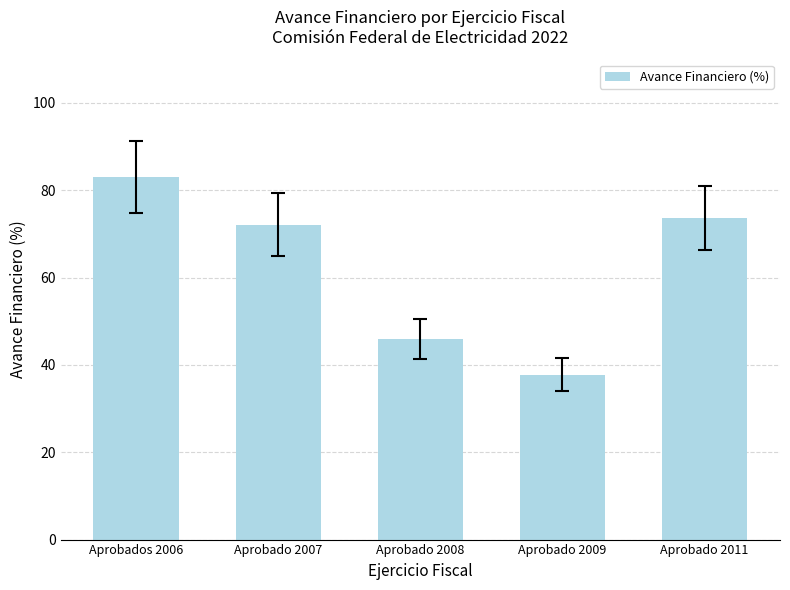

What position from the left is Aprobado 2011?

5